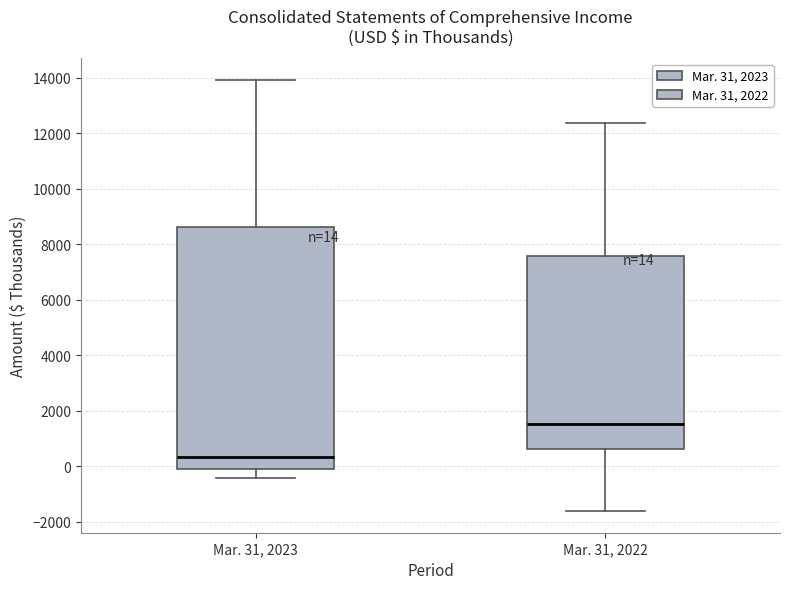

Which box's median line is the lowest?

Mar. 31, 2023